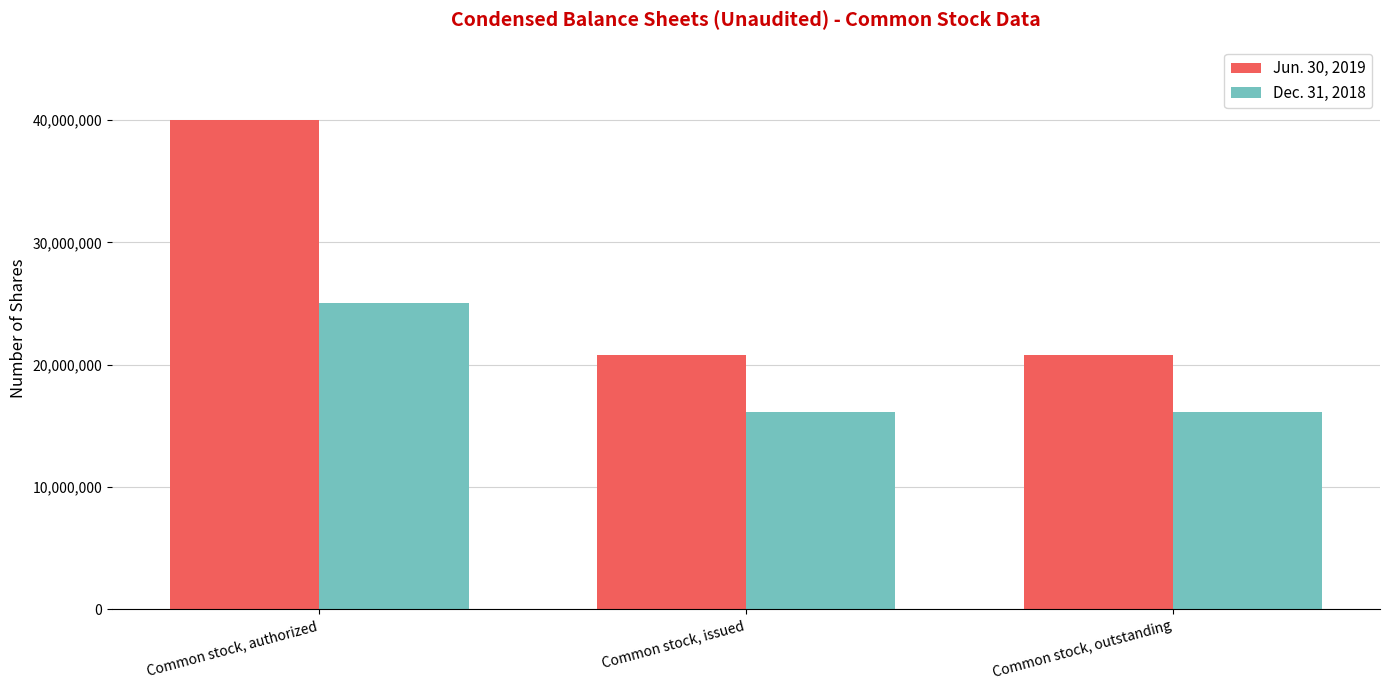

The value of Dec. 31, 2018 at Common stock, outstanding is 16124681. True or false?

True